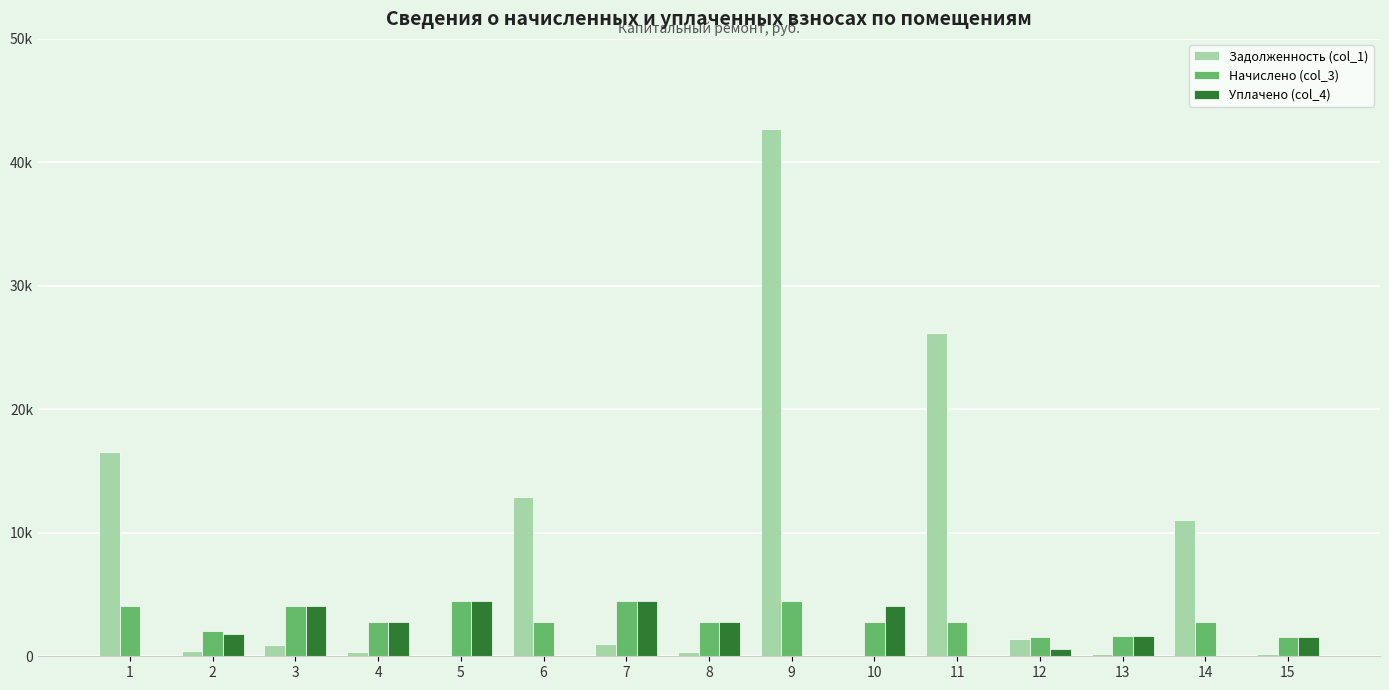

What value does the Начислено (col_3) series have at 13?

1679.0